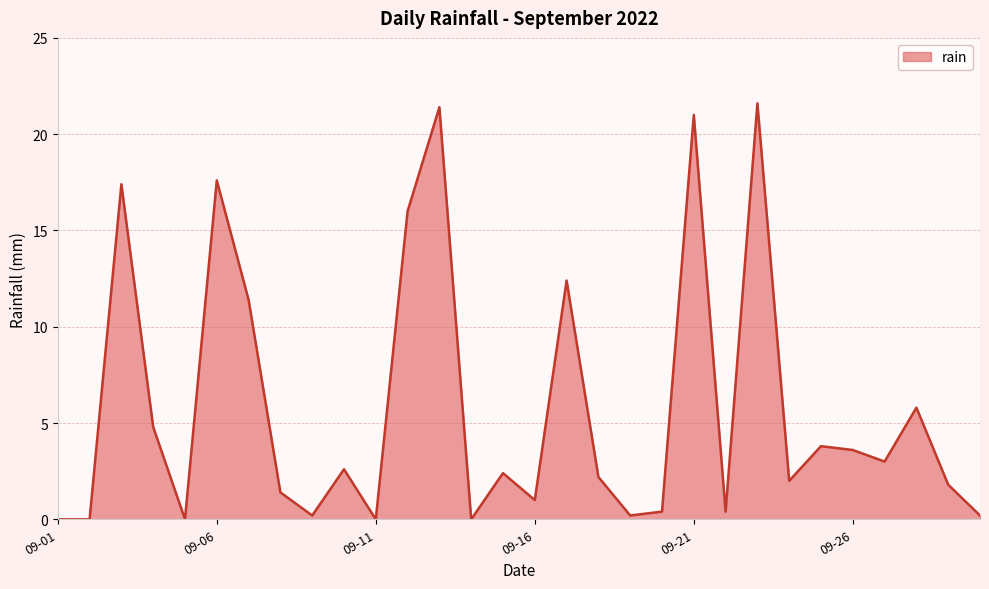

What is the difference between the maximum and minimum values?

21.6